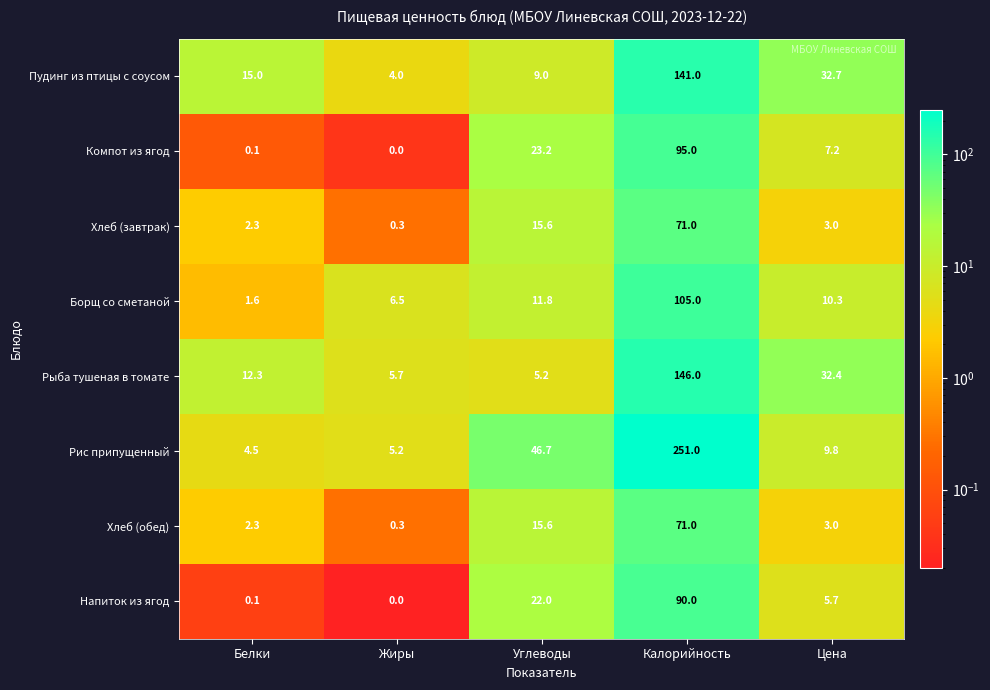

List the labels in order of Компот из ягод value, largest first.

Калорийность, Углеводы, Цена, Белки, Жиры